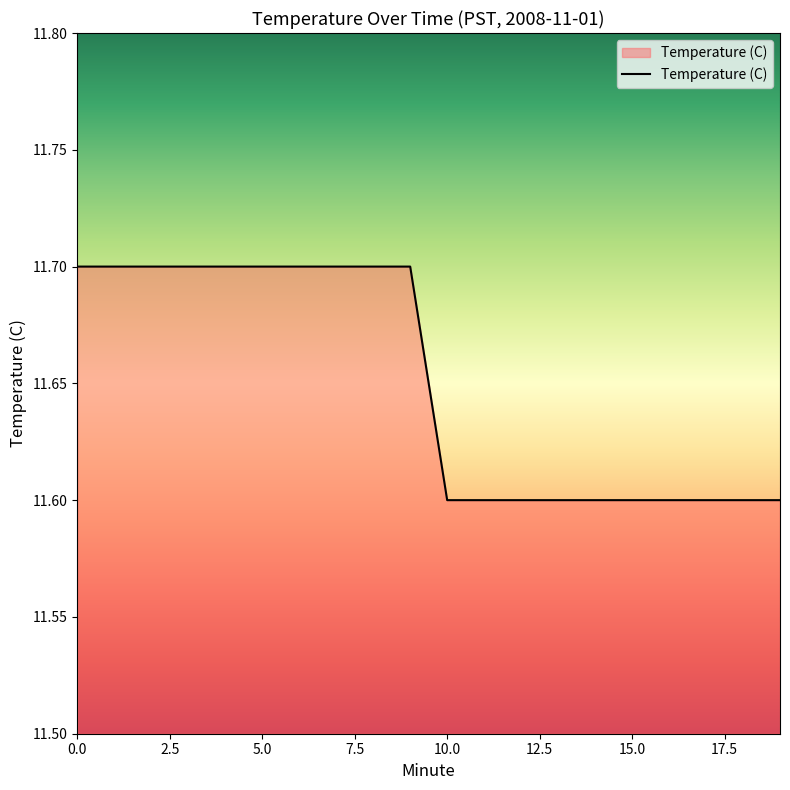

What is the smallest value displayed?

11.6